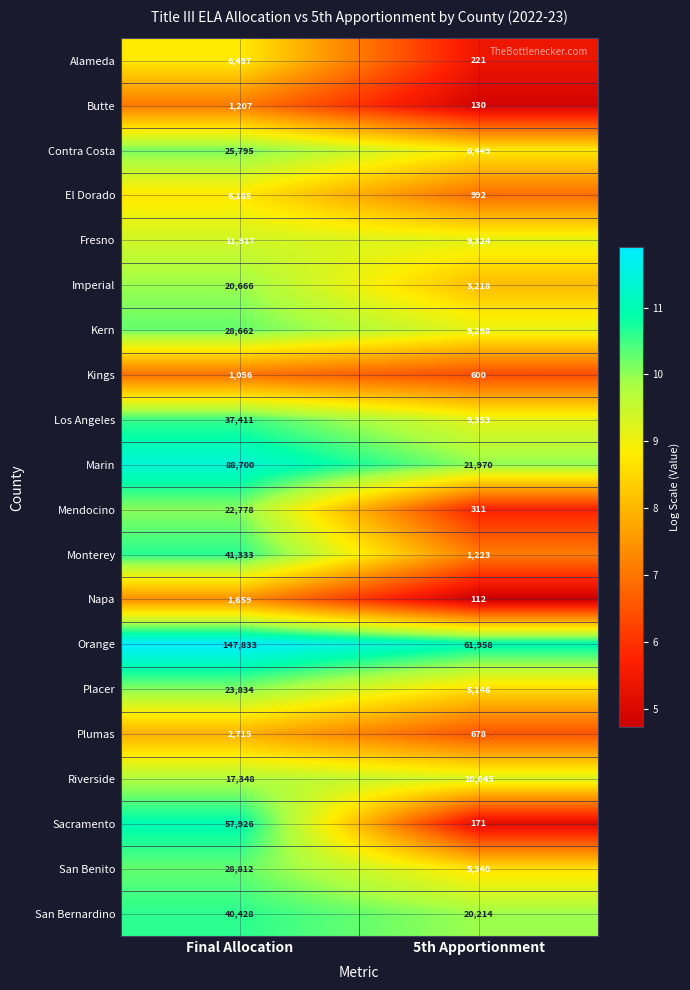

What is the difference between the maximum and minimum values in the Butte series?

1077